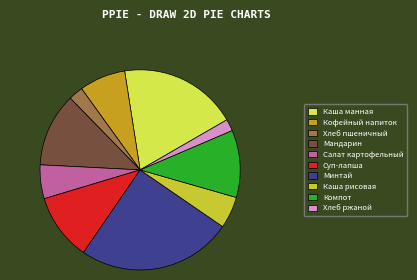

True or false: Компот accounts for 18% of the total.

False